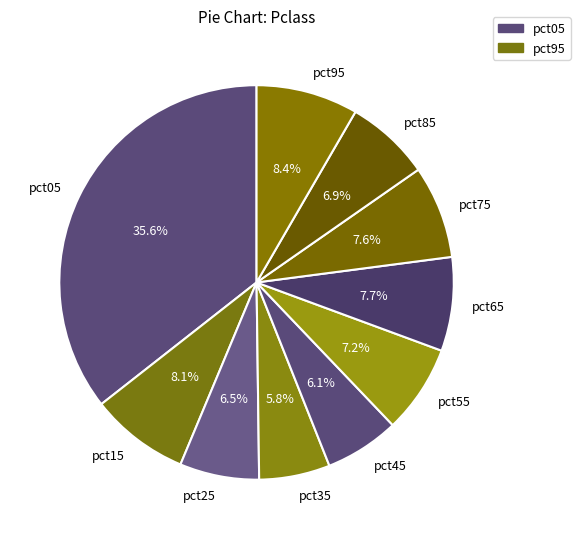

To the nearest percent, what is the average slice percentage?

10%